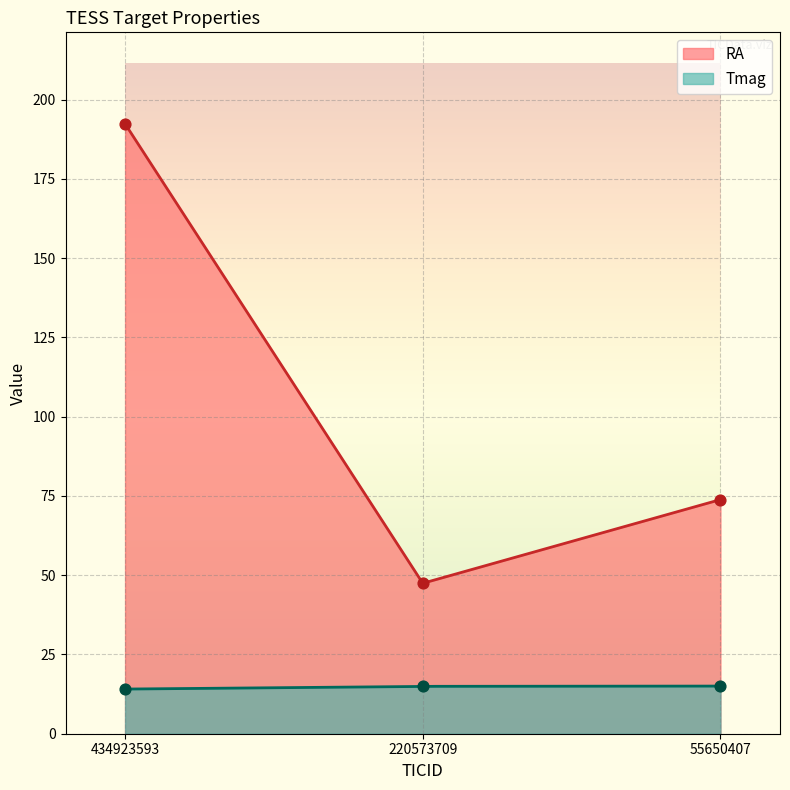

At which category is the sum across all series the highest?

434923593